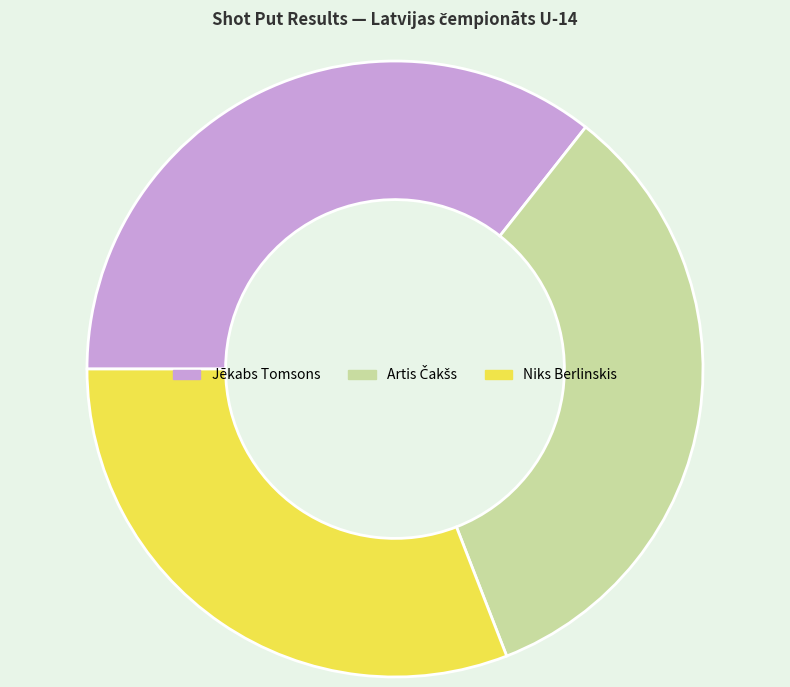

Which slice is the largest?

Jēkabs Tomsons